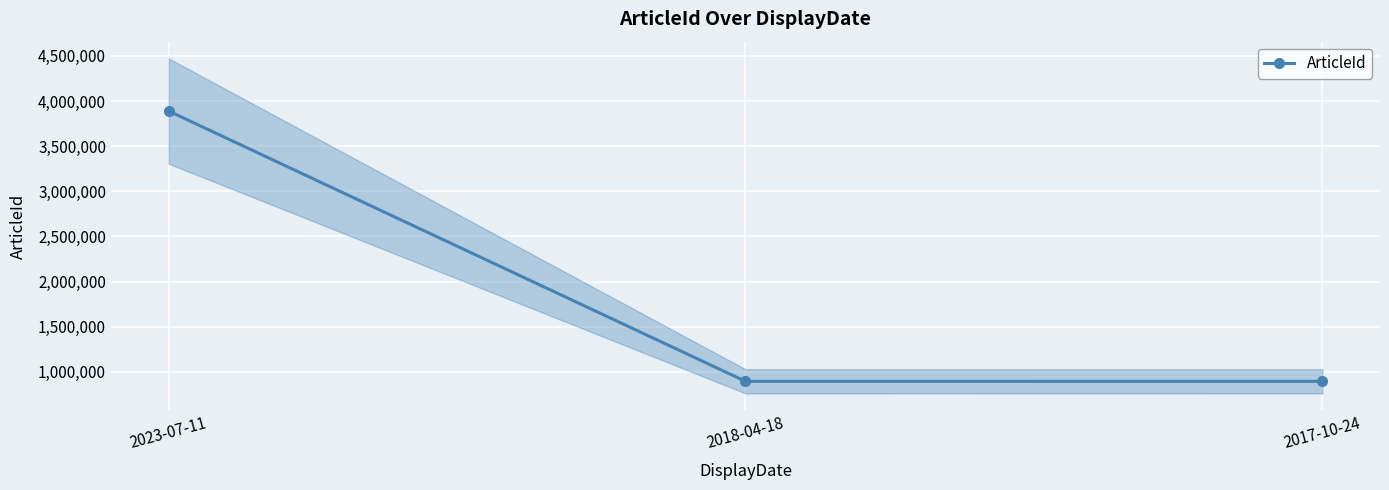

The value at 2023-07-11 is 5631445. True or false?

False